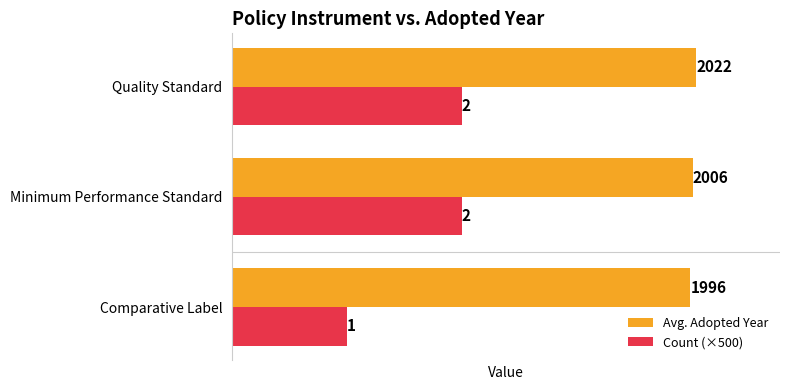

Rank the series by their average value, from highest to lowest.

Avg. Adopted Year, Count (×500)